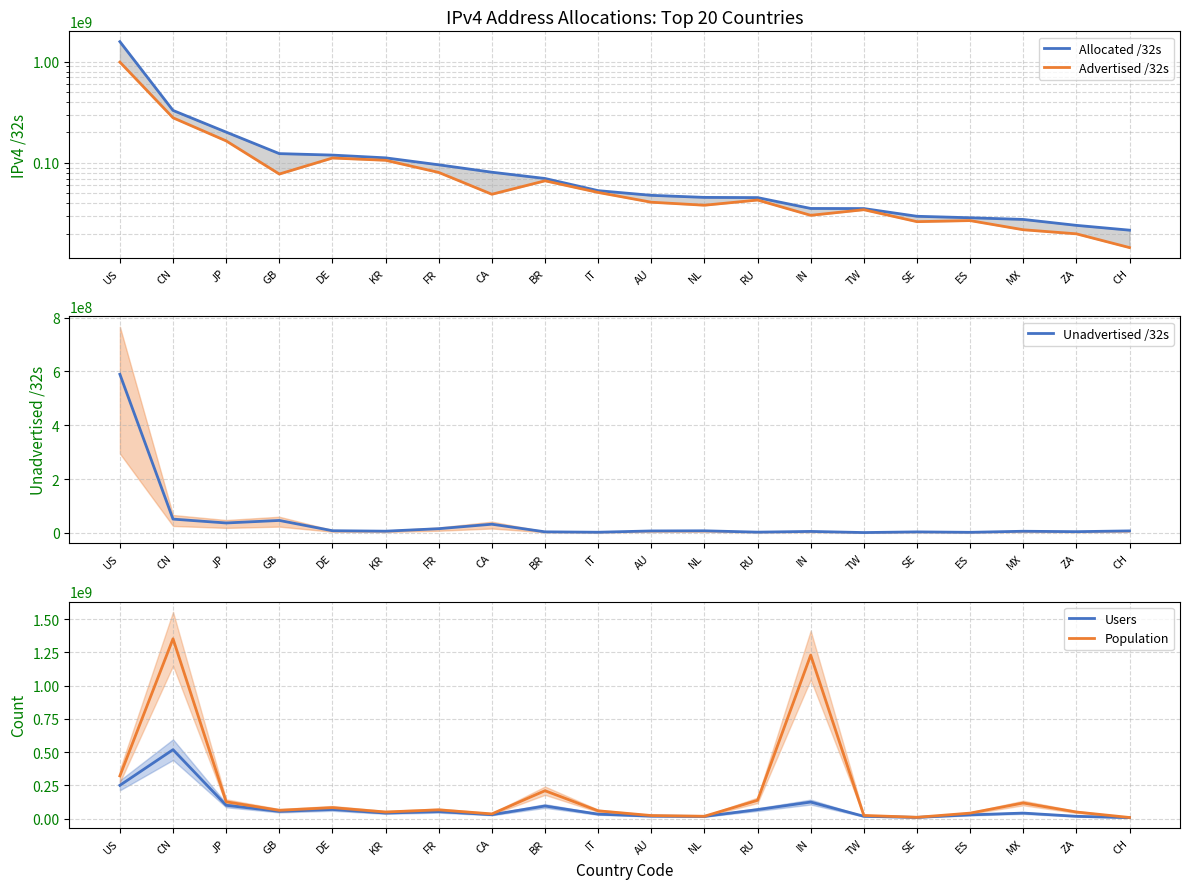

How many data points in Allocated /32s are less than 53218976?

10